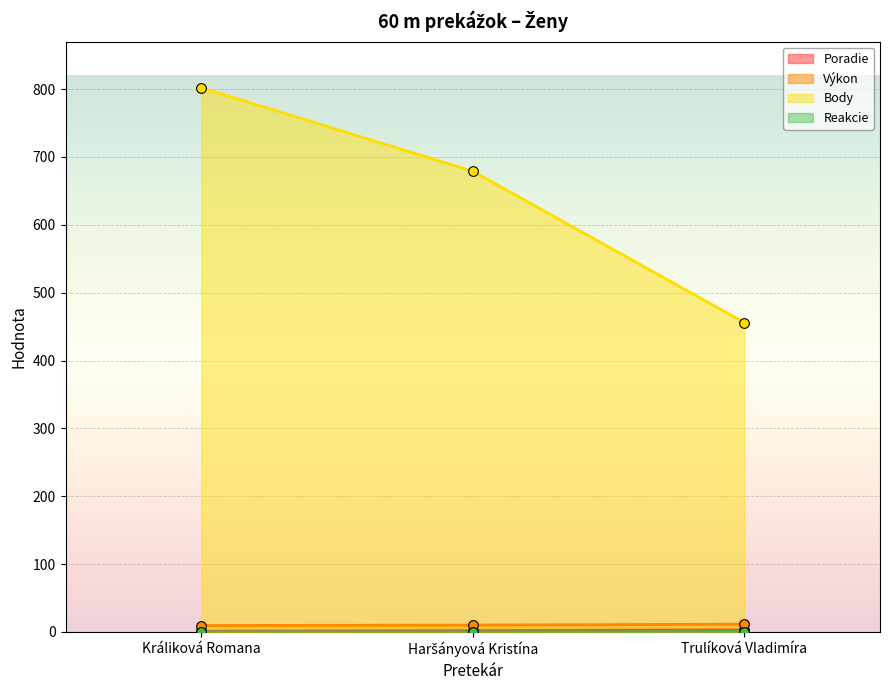

What are all the series names shown in the legend?

Poradie, Výkon, Body, Reakcie